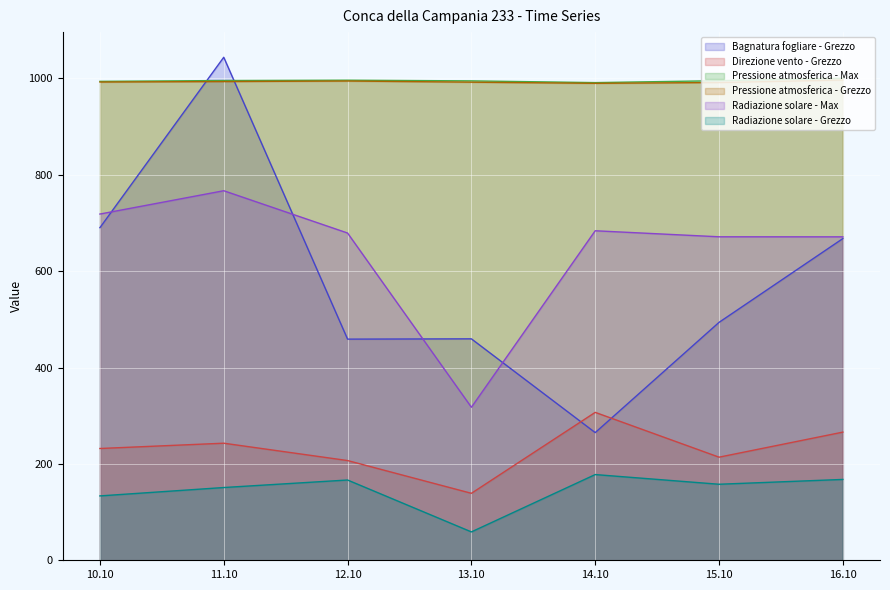

How many interior local valleys does the Radiazione solare - Grezzo series have?

2